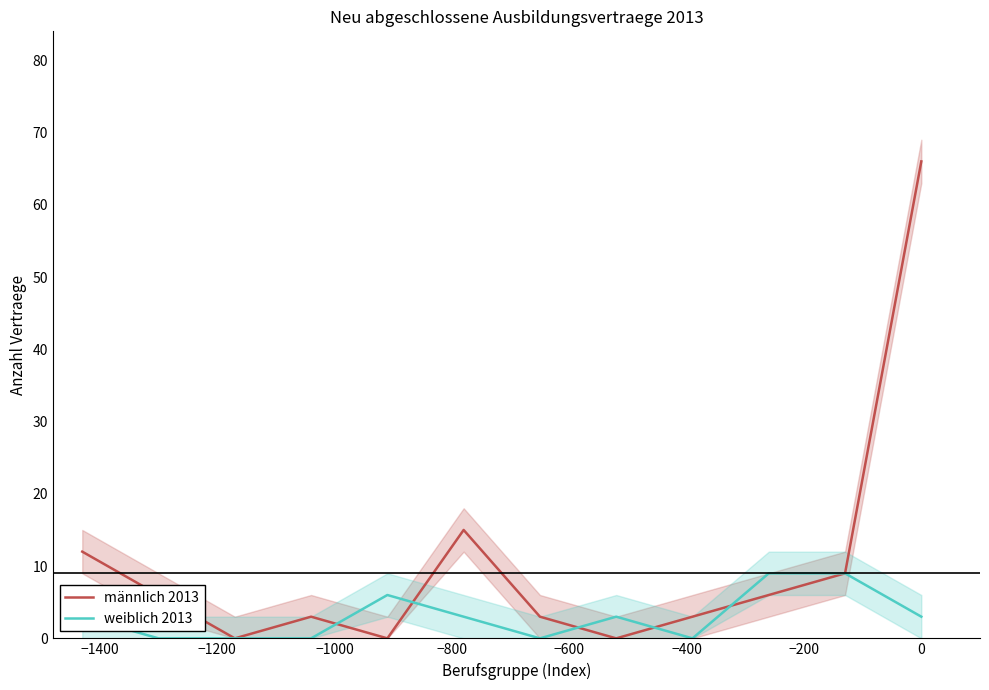

How many values in the männlich 2013 series exceed 6?

4